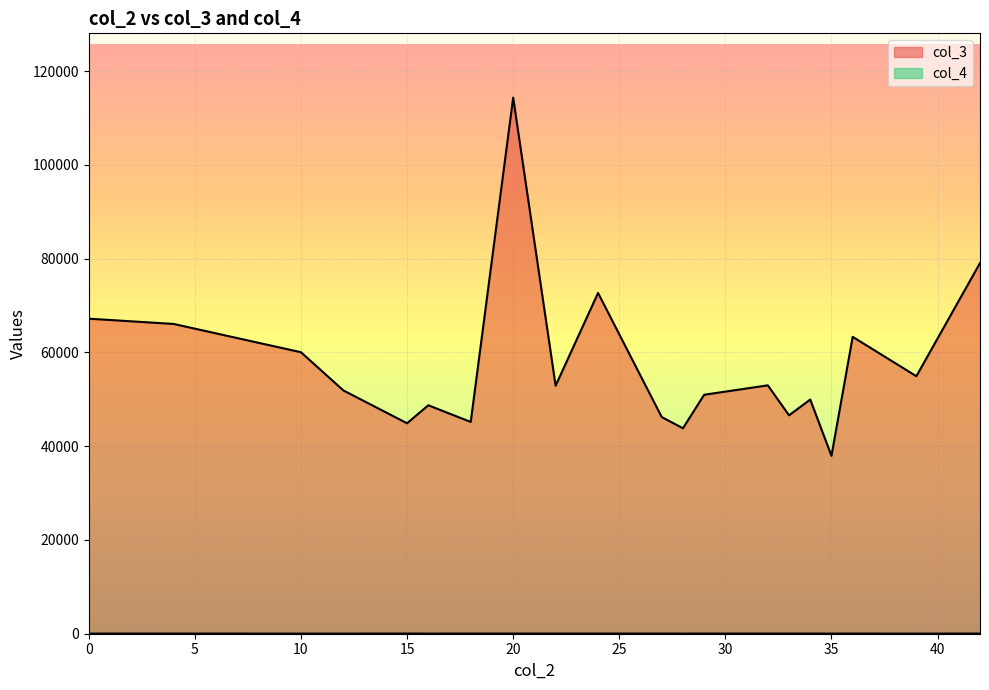

True or false: col_4 and col_3 cross at least once.

False